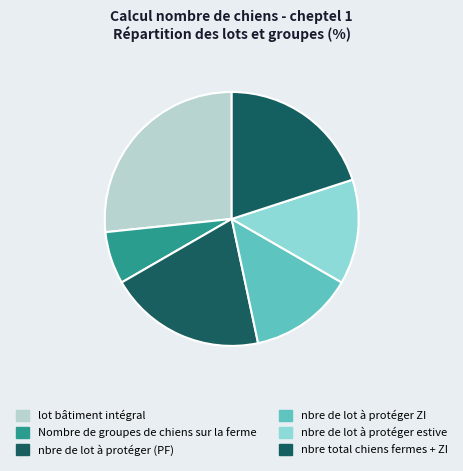

Count the number of slices in the pie.

6